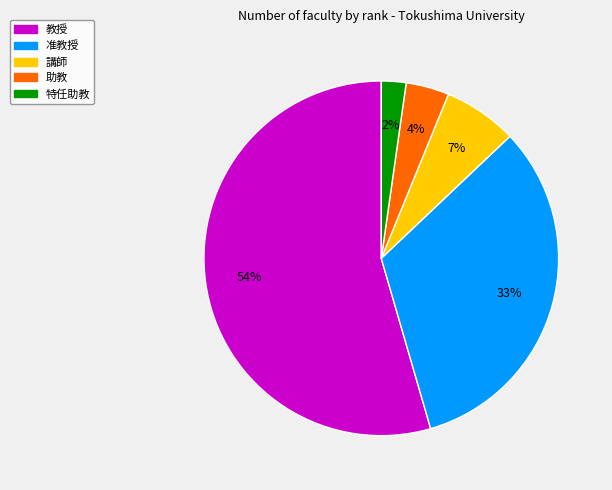

Do 講師 and 准教授 together represent more than half of the pie?

No